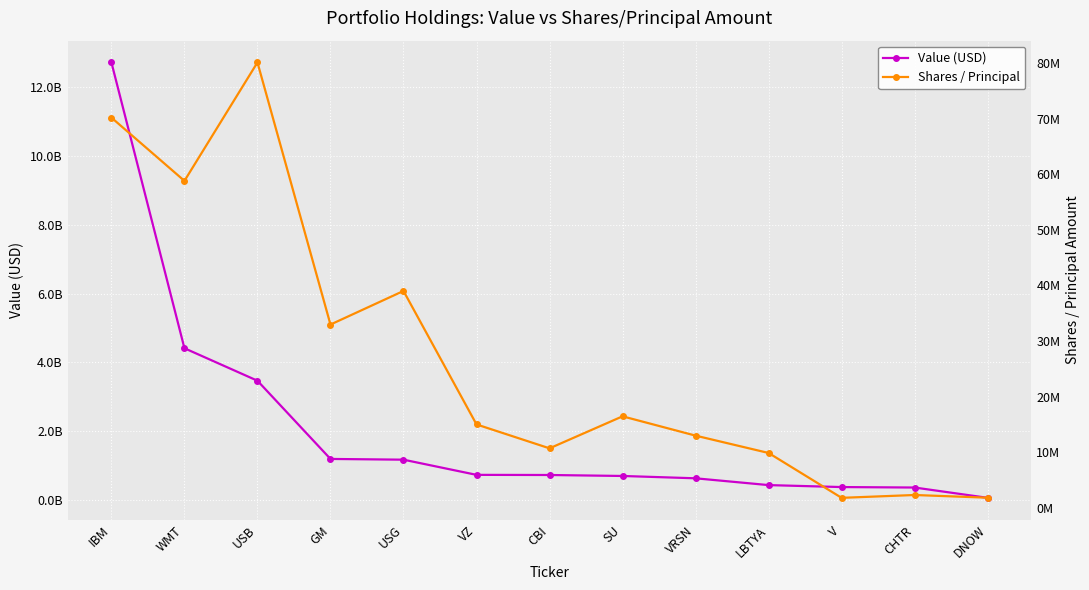

Reading right to left, transcribe all the data shown in this chart.

Value (USD): 66104000	365701000	379225000	436299000	633798000	701619000	729816000	733996000	1175131000	1196451000	3469692000	4413910000	12720437000
Shares / Principal: 1825569	2309013	1799749	9866546	12985000	16458330	10701110	15000928	39002016	32960056	80094497	58797259	70173978